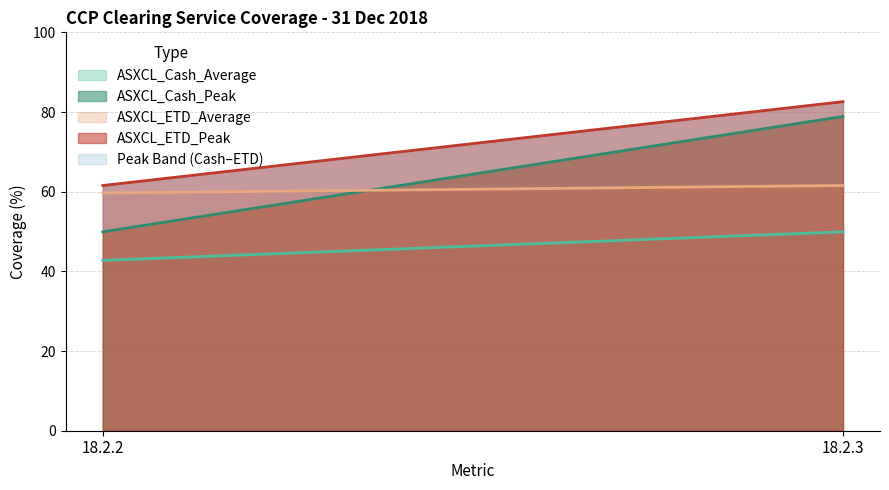

What is the sum of all ASXCL_ETD_Average values?

121.2